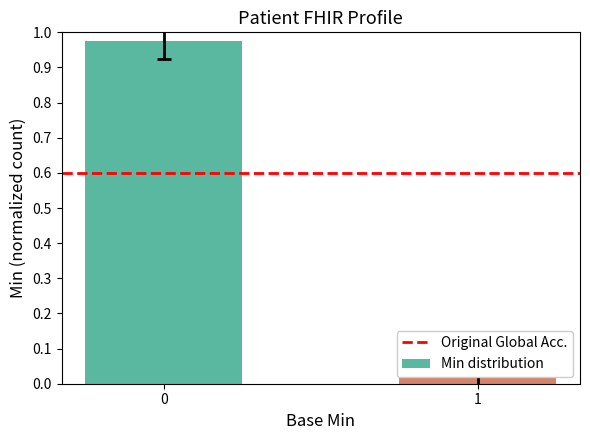

What is the difference between the highest and lowest values at 0?

0.4